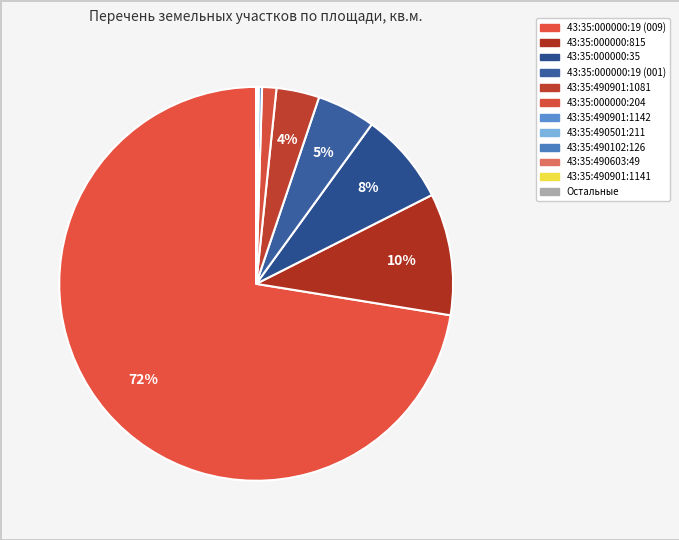

To the nearest percent, what is the difference between the largest and smallest slice percentages?

72%